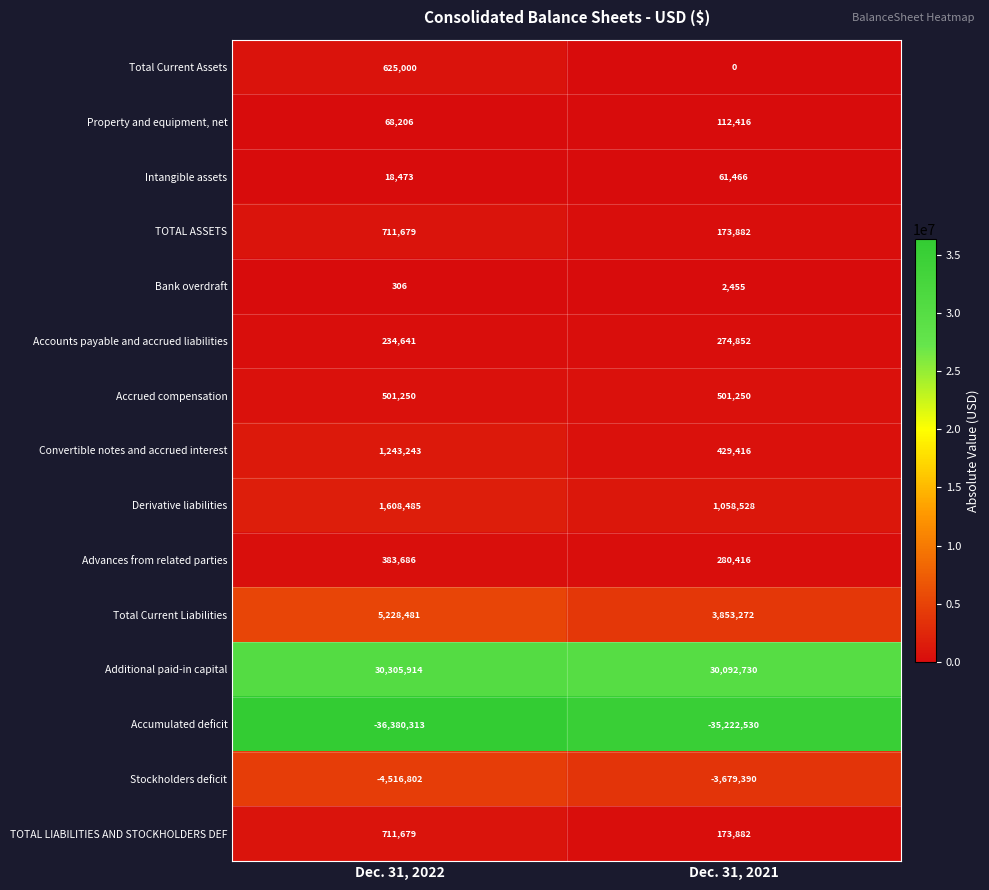

What is the difference between the maximum and minimum values in the Intangible assets series?

42993